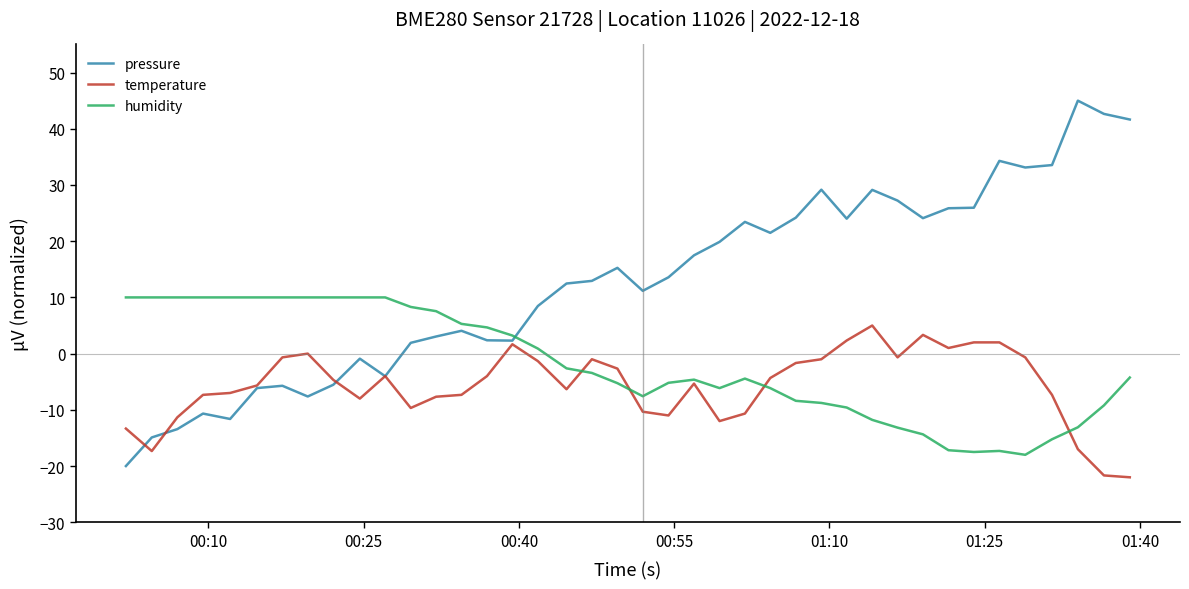

What is the minimum value shown in the chart?

-22.0